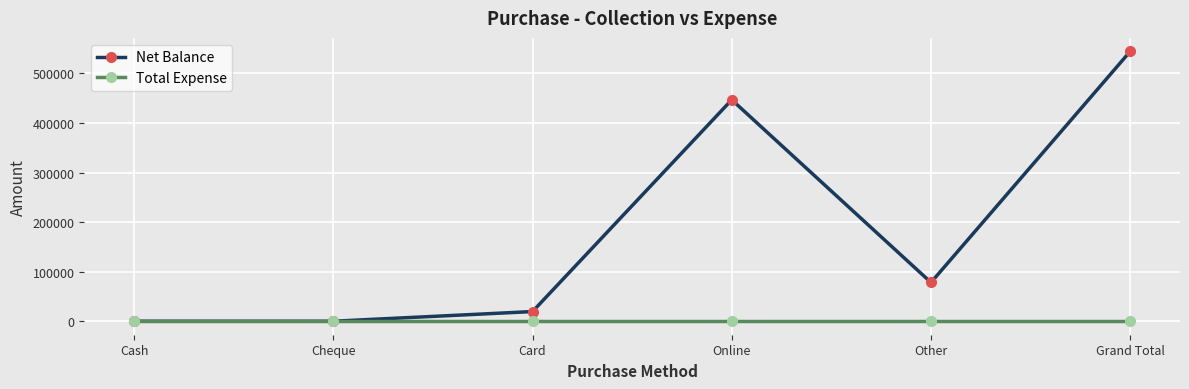

Is the value of Total Expense at Cheque greater than the value of Net Balance at Online?

No